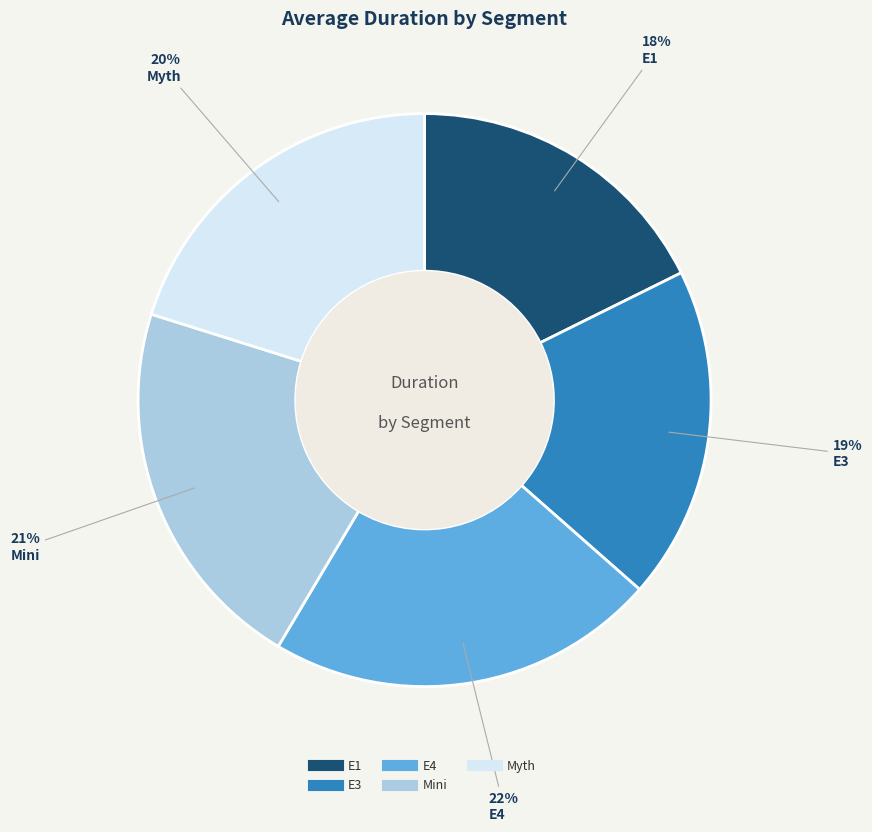

Count the number of slices in the pie.

5